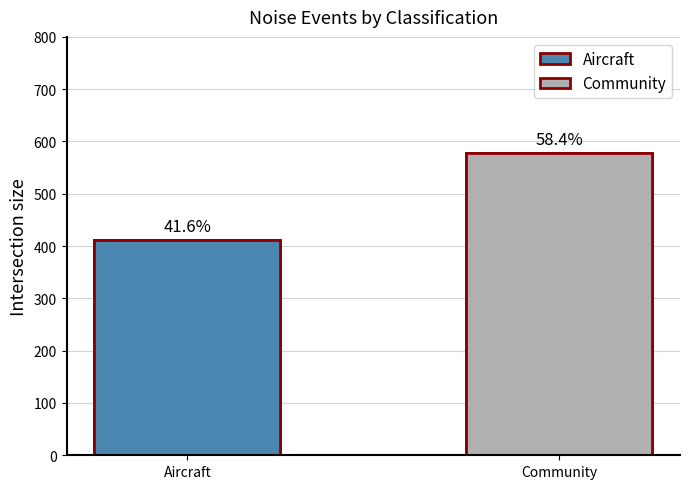

True or false: the data shows 412 at Aircraft.

True